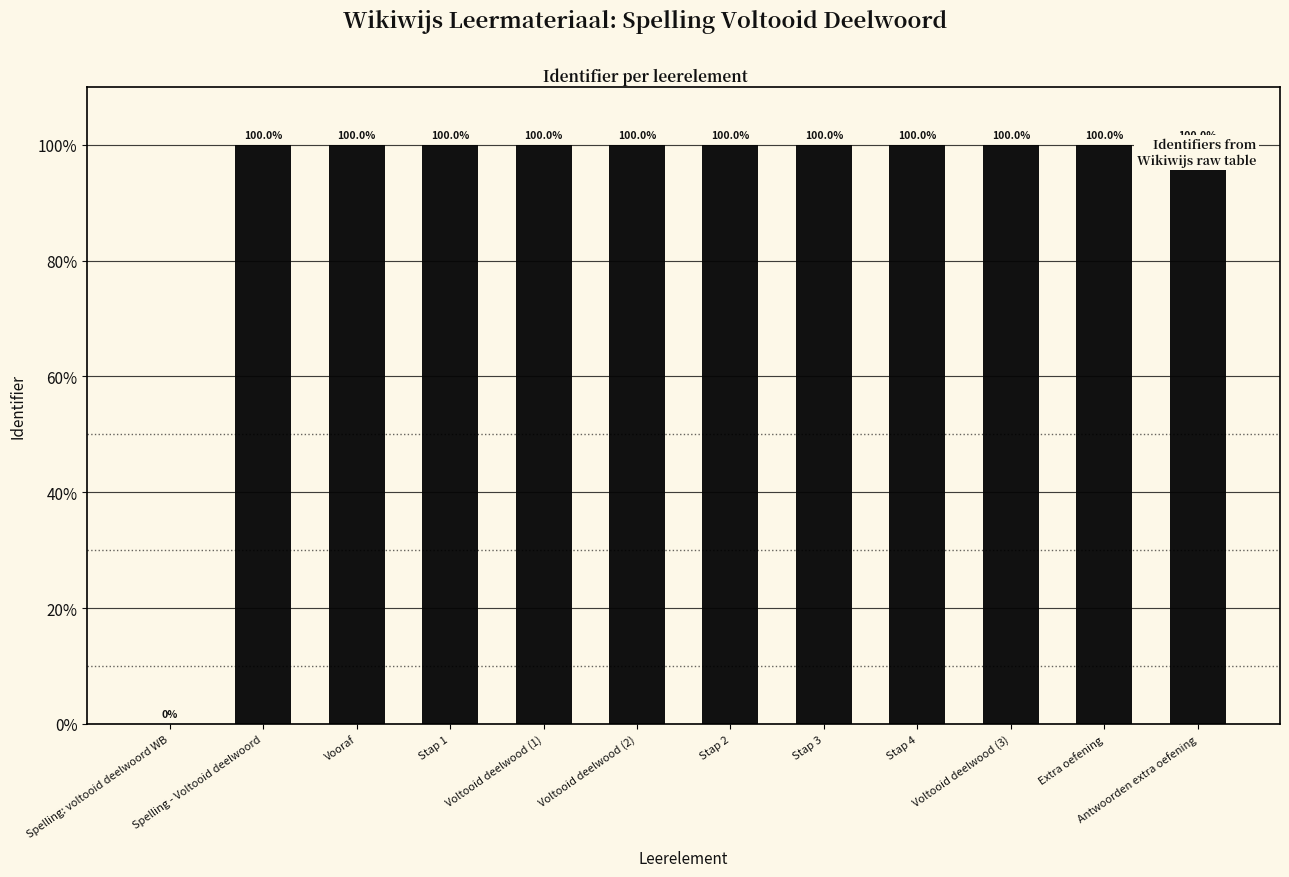

Reading left to right, extract all data points from this chart.

0.0	100.0	100.0	100.0	100.0	100.0	100.0	100.0	100.0	100.0	100.0	100.0